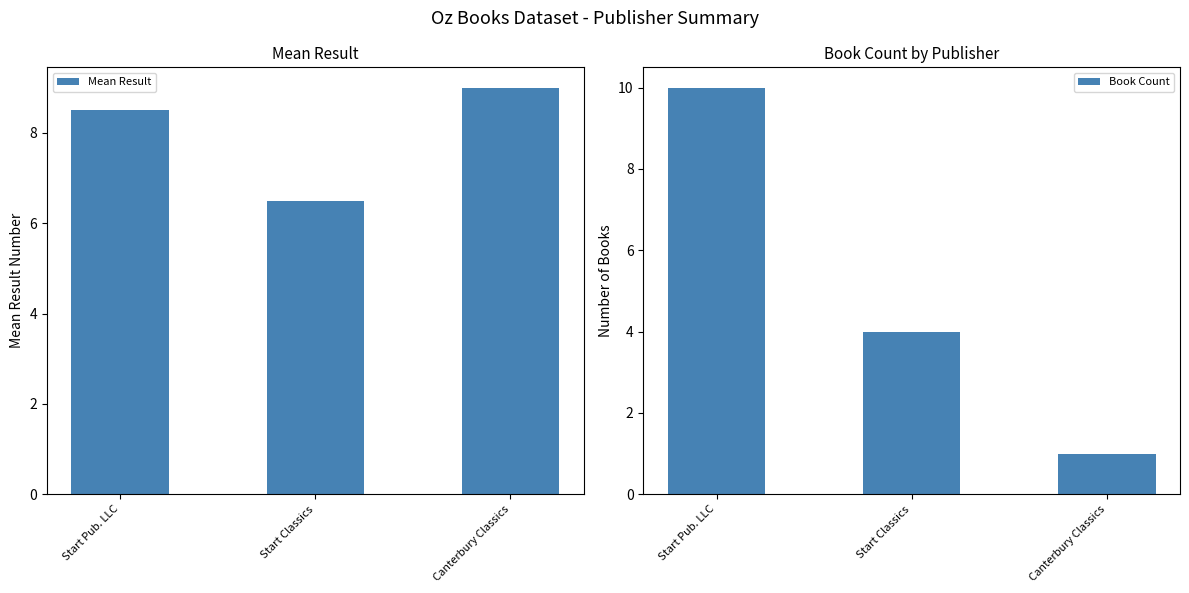

At which category is the sum across all series the highest?

Start Pub. LLC